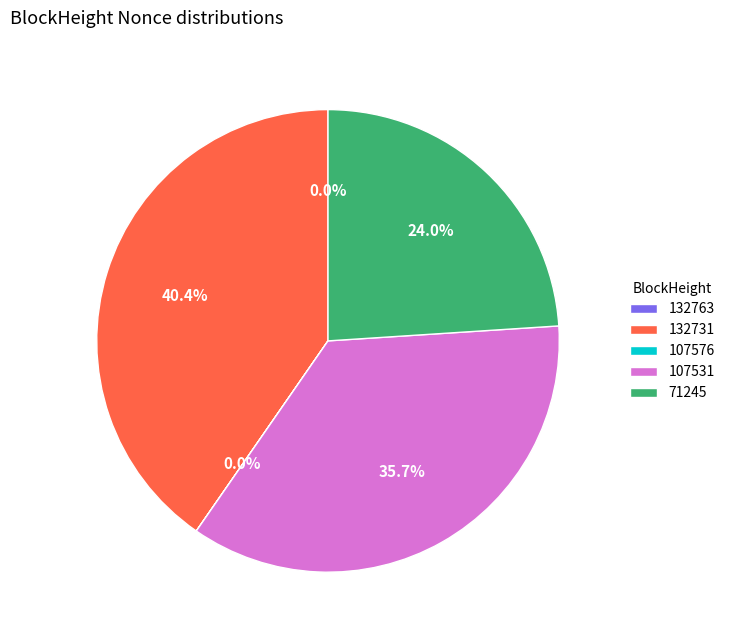

What percentage is the 107531 slice, to the nearest percent?

36%